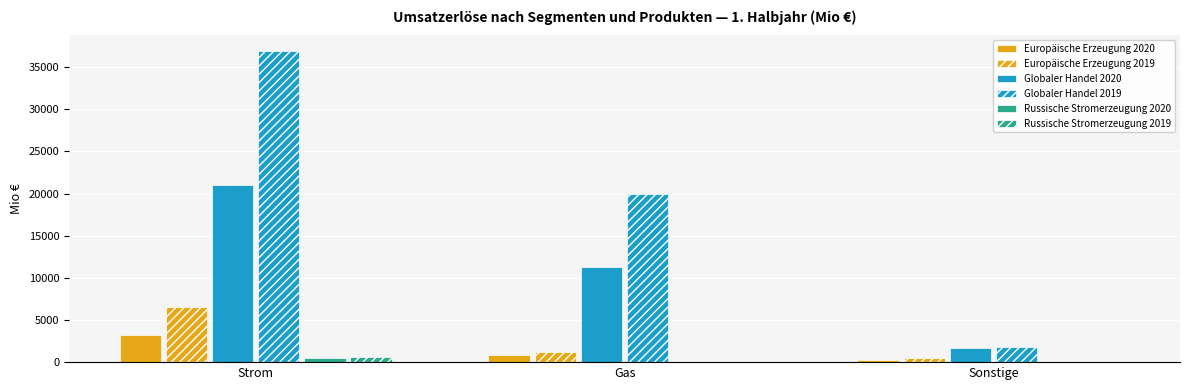

At Strom, list the series in order from largest to smallest.

Globaler Handel 2019, Globaler Handel 2020, Europäische Erzeugung 2019, Europäische Erzeugung 2020, Russische Stromerzeugung 2019, Russische Stromerzeugung 2020